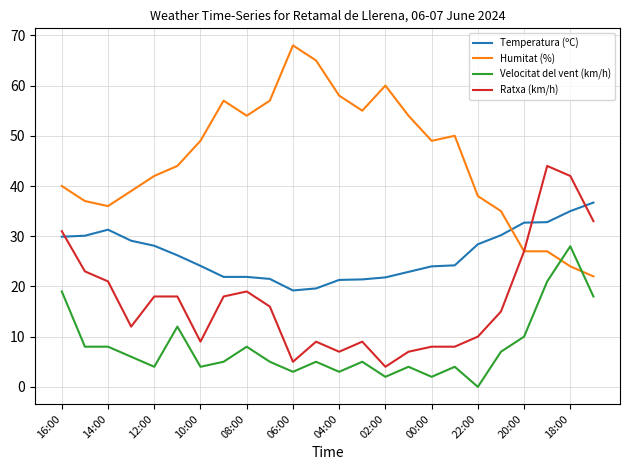

Which series has the widest spread of values?

Humitat (%)